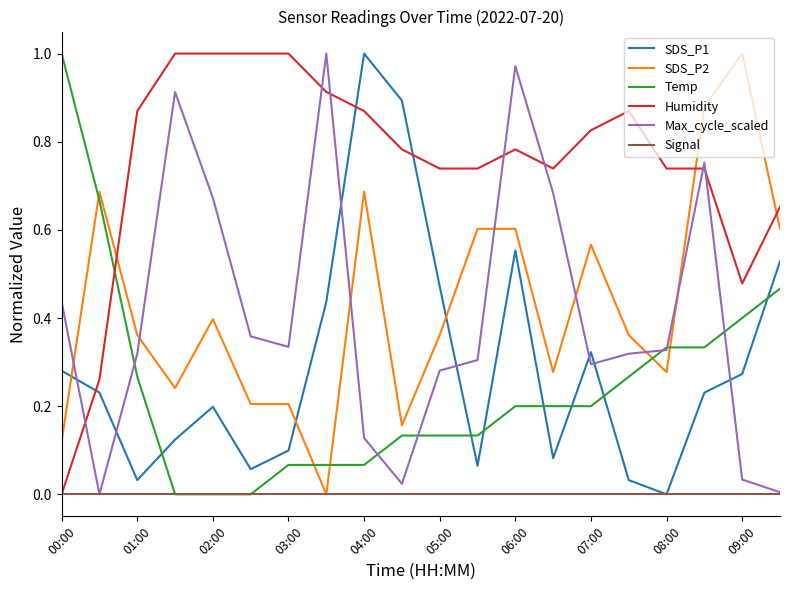

Which series has the largest total across all categories?

Humidity